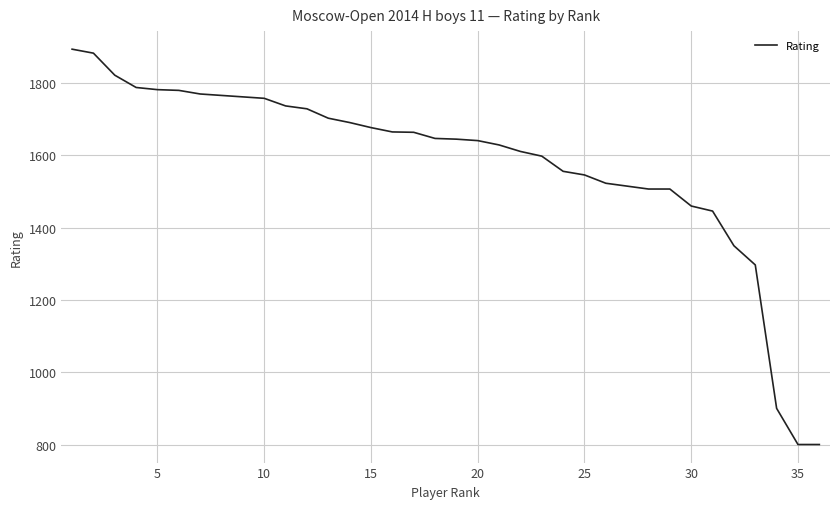

What is the greatest value displayed?

1894